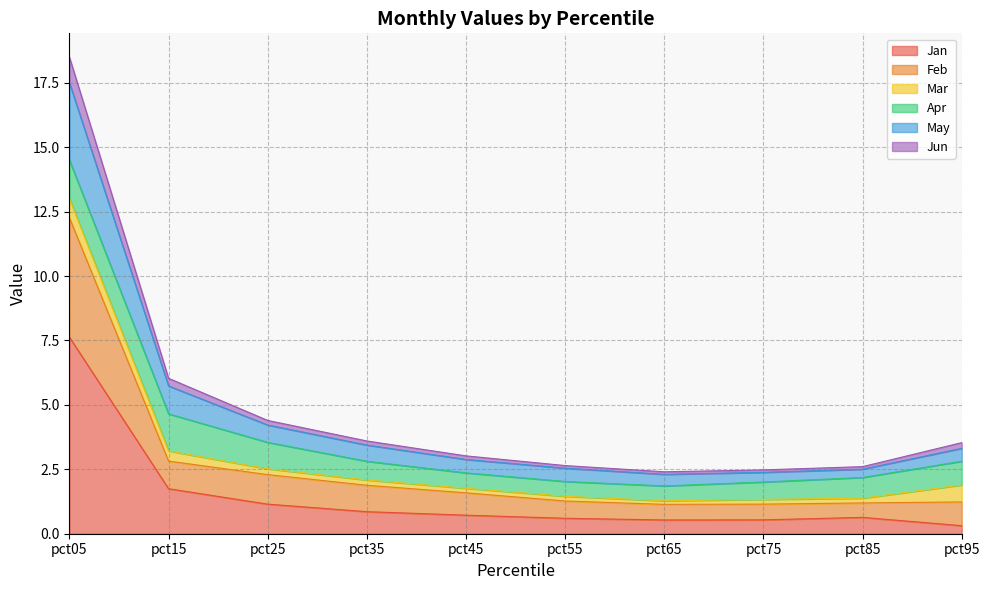

At which label does Jun first exceed 3?

pct05